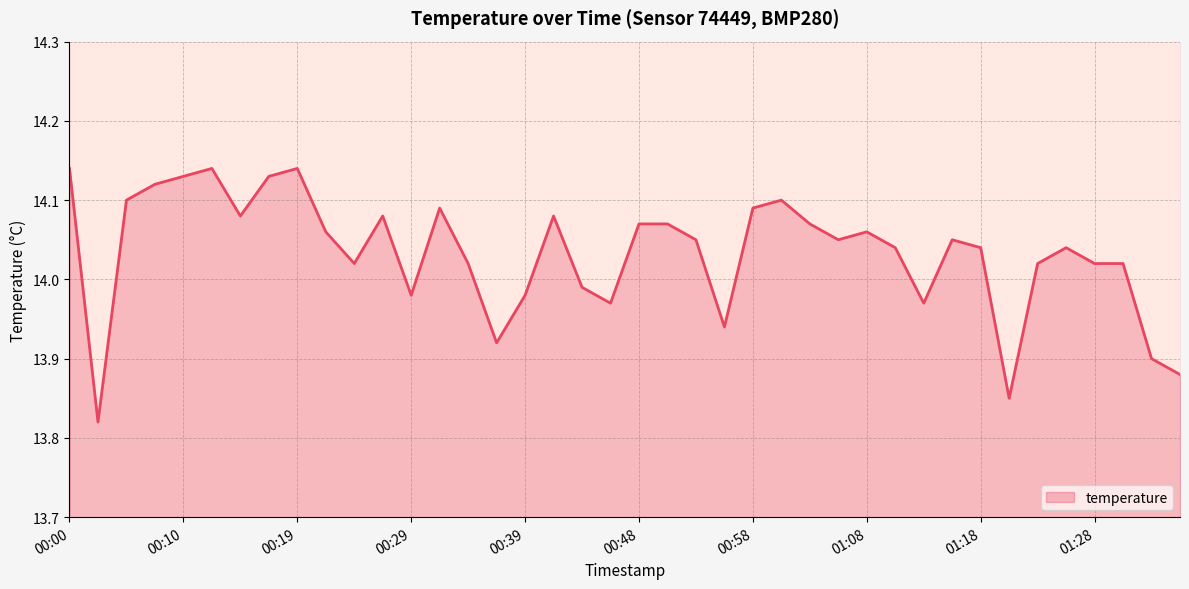

Reading left to right, what are all the values shown in this chart?

00:00=14.1	00:02=13.8	00:05=14.1	00:07=14.1	00:10=14.1	00:12=14.1	00:14=14.1	00:17=14.1	00:19=14.1	00:22=14.1	00:24=14.0	00:27=14.1	00:29=14.0	00:31=14.1	00:34=14.0	00:36=13.9	00:39=14.0	00:41=14.1	00:44=14.0	00:46=14.0	00:48=14.1	00:51=14.1	00:53=14.1	00:56=13.9	00:58=14.1	01:01=14.1	01:03=14.1	01:06=14.1	01:08=14.1	01:11=14.0	01:13=14.0	01:16=14.1	01:18=14.0	01:21=13.8	01:23=14.0	01:26=14.0	01:28=14.0	01:31=14.0	01:33=13.9	01:36=13.9